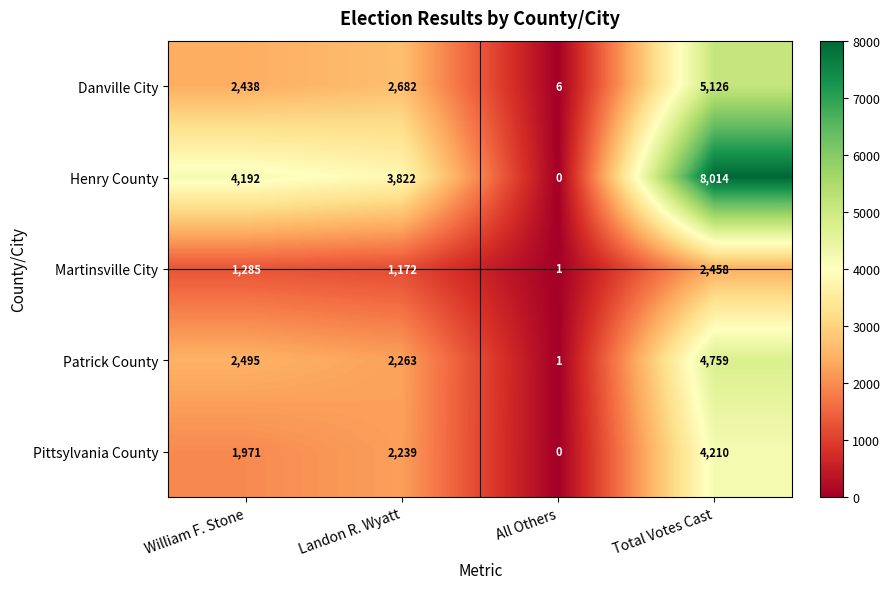

Where is Patrick County nearest to the value 2380?

William F. Stone